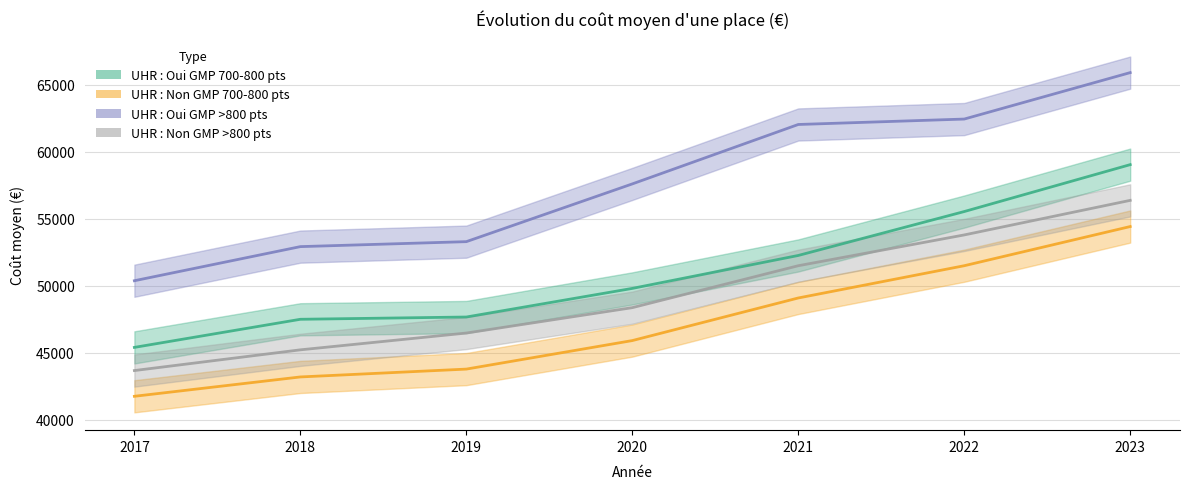

Reading left to right, transcribe all the data shown in this chart.

UHR : Oui GMP 700-800 pts: 45409.2	47506.2	47675.4	49810.1	52268.4	55544.9	59045.2
UHR : Non GMP 700-800 pts: 41760.3	43203.9	43789.5	45917.3	49095.8	51502.8	54426.2
UHR : Oui GMP >800 pts: 50383.0	52927.6	53298.8	57607.3	62041.4	62446.3	65912.3
UHR : Non GMP >800 pts: 43680.7	45226.6	46480.1	48374.0	51502.3	53800.6	56379.8